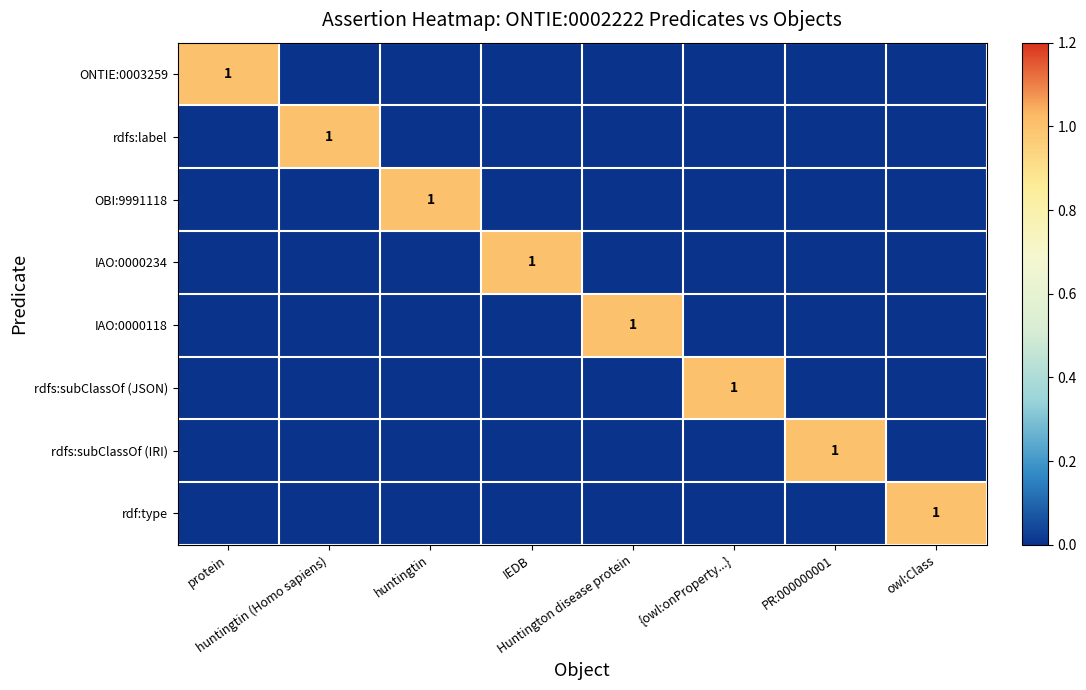

What is the maximum value shown in the chart?

1